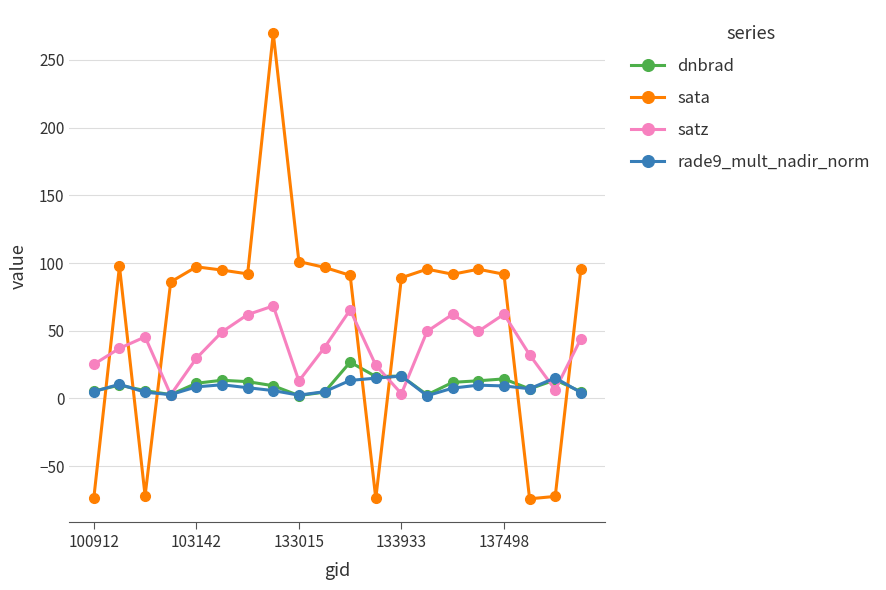

What is the maximum value for sata?

269.7